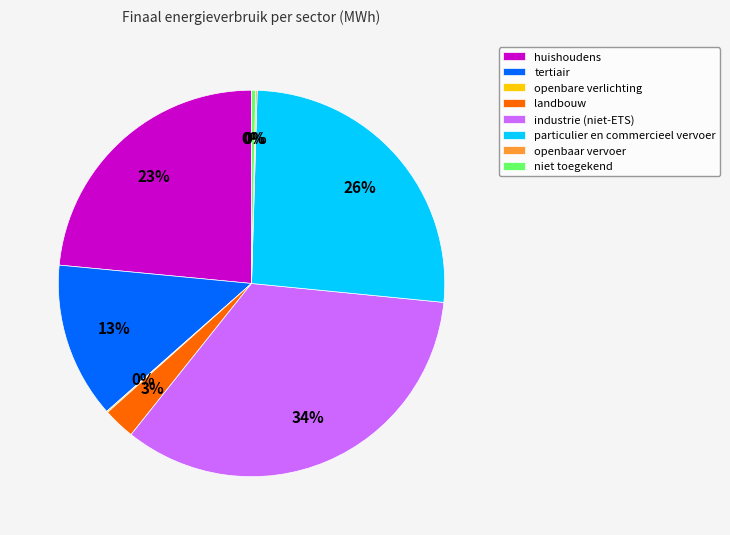

Is it true that particulier en commercieel vervoer is 38% of the pie?

False